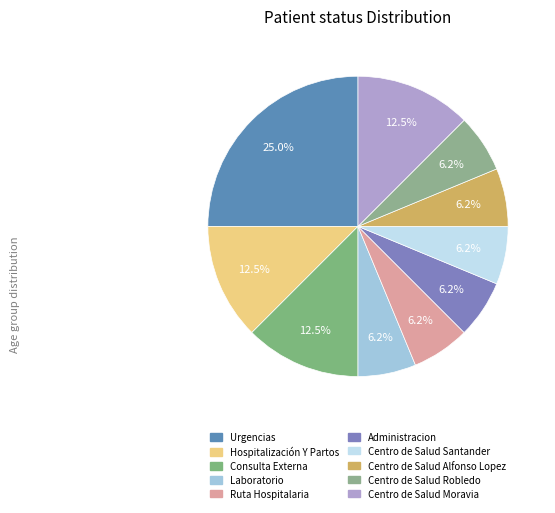

Count the number of slices in the pie.

10